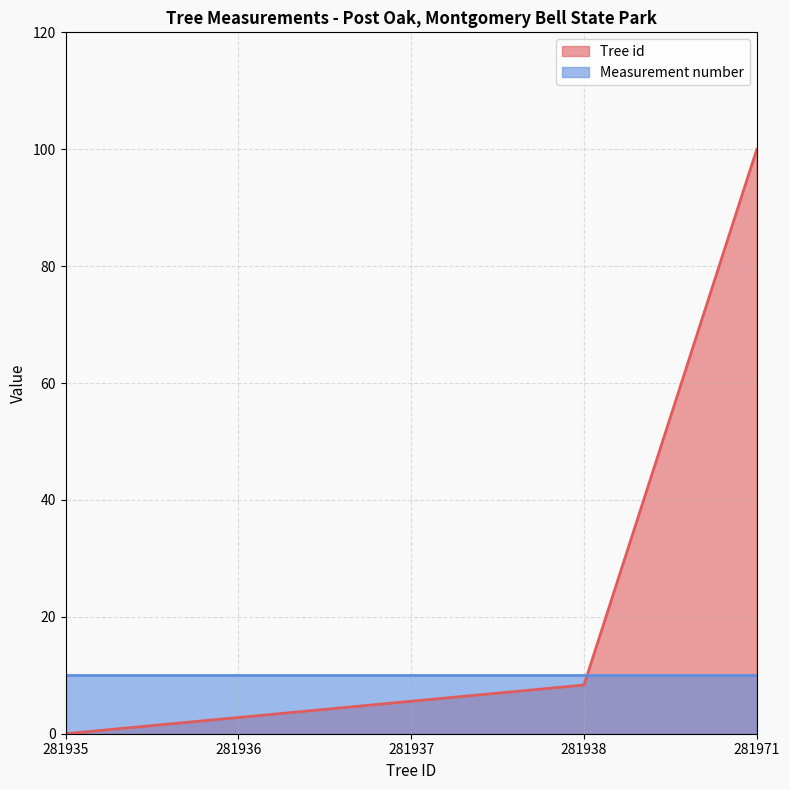

Does the chart have visible grid lines?

Yes